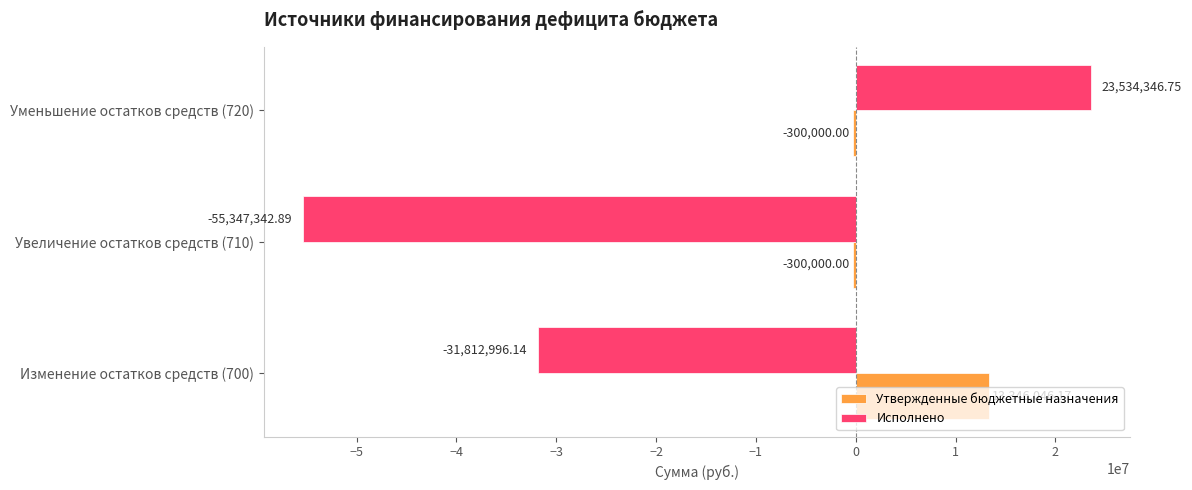

What is the sum of all Утвержденные бюджетные назначения values?

12746046.2